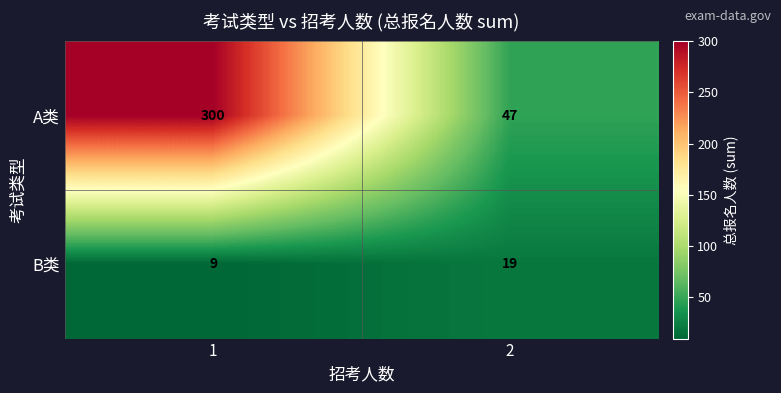

What is the maximum value for A类?

300